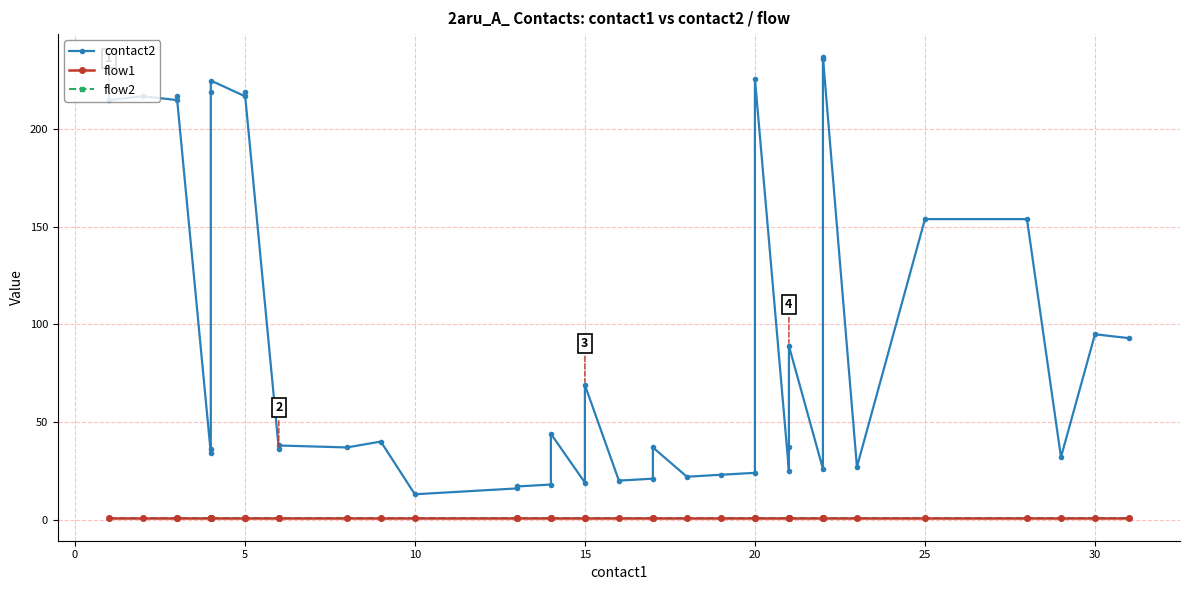

What are all the series names shown in the legend?

contact2, flow1, flow2